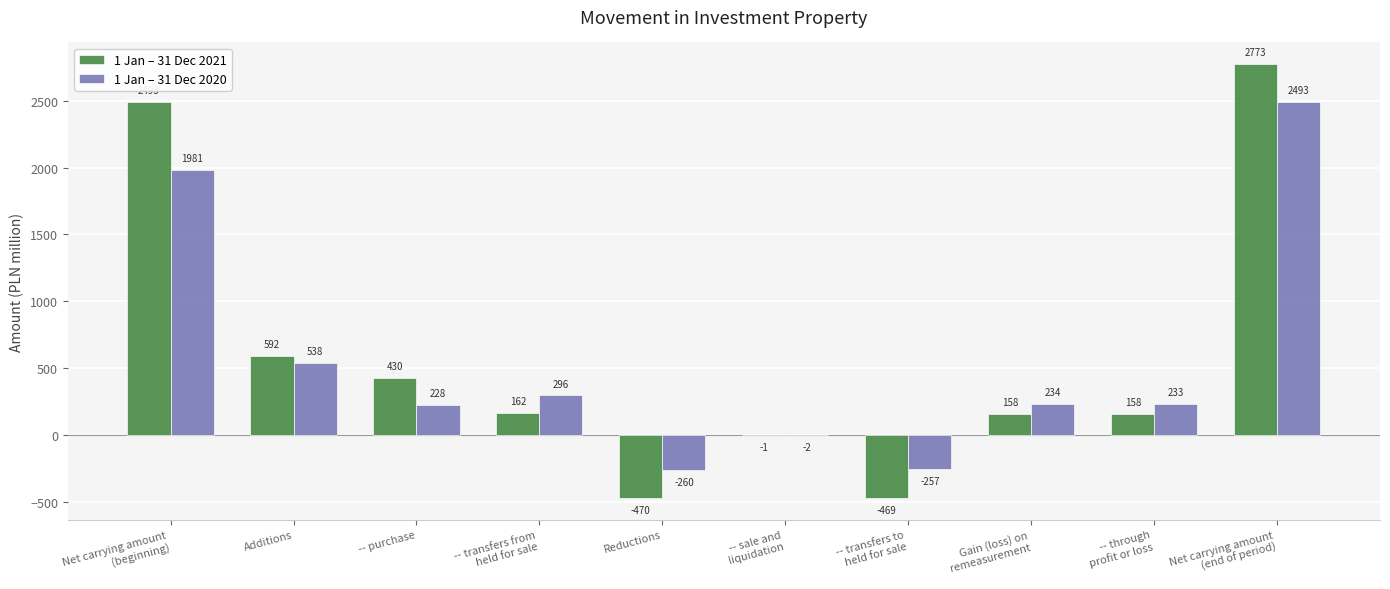

Are the bars horizontal?

No